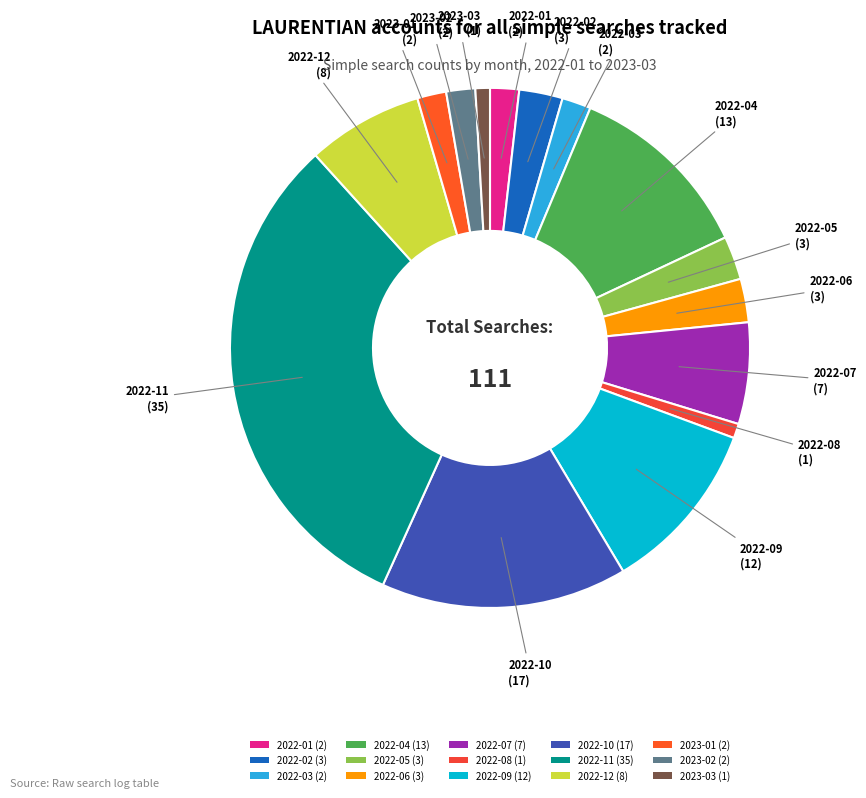

True or false: 2022-08 accounts for 1% of the total.

True